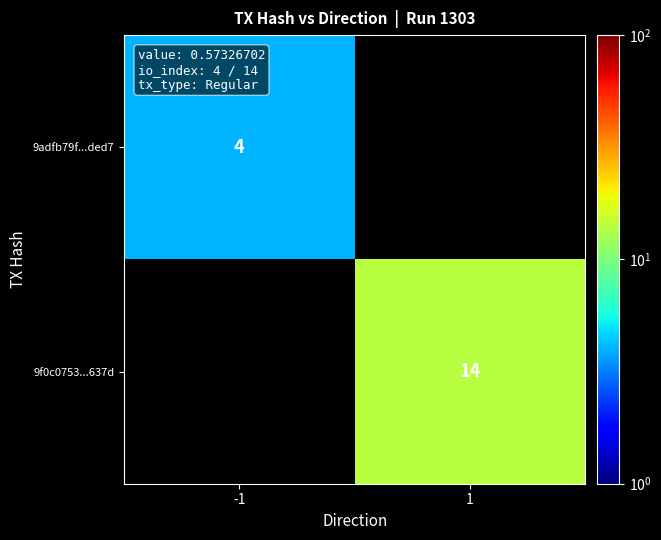

True or false: 9f0c0753...637d has a value of 5 at 1.

False